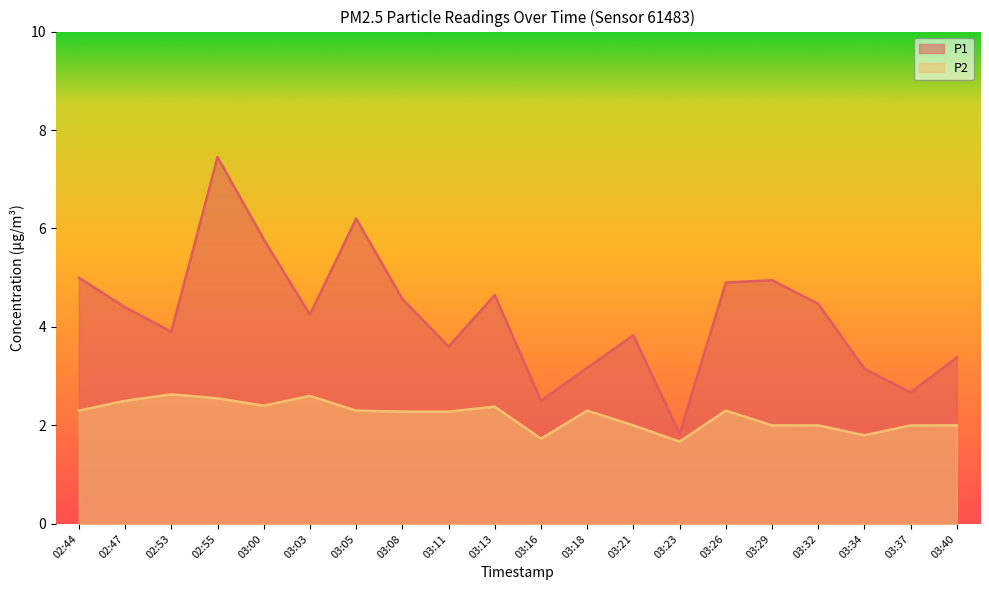

Rank the series by their average value, from lowest to highest.

P2, P1